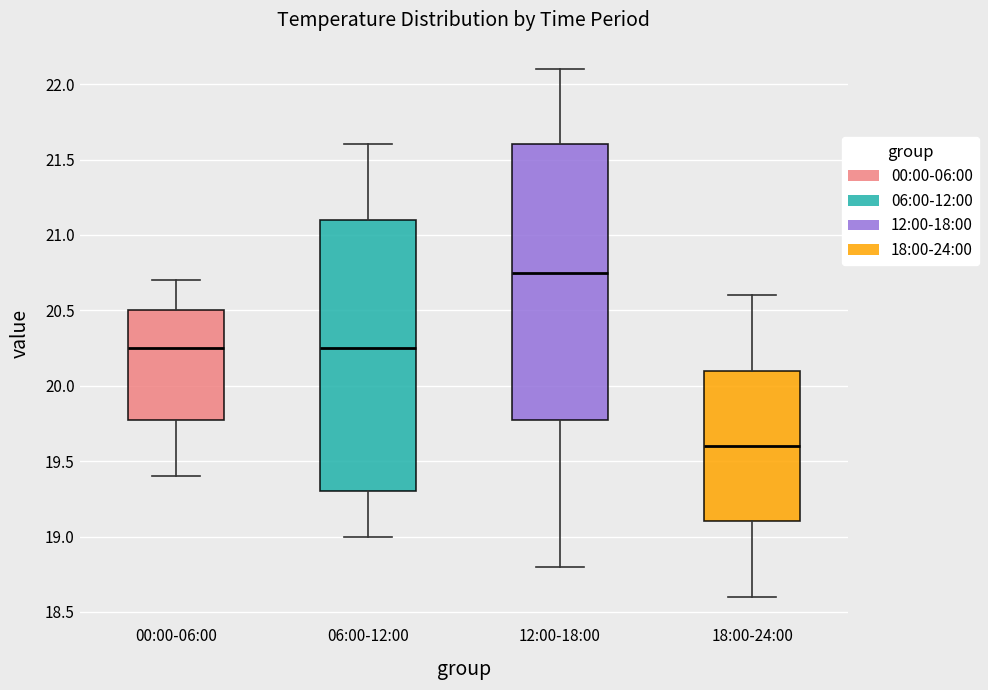

Which box's median line is the highest?

12:00-18:00